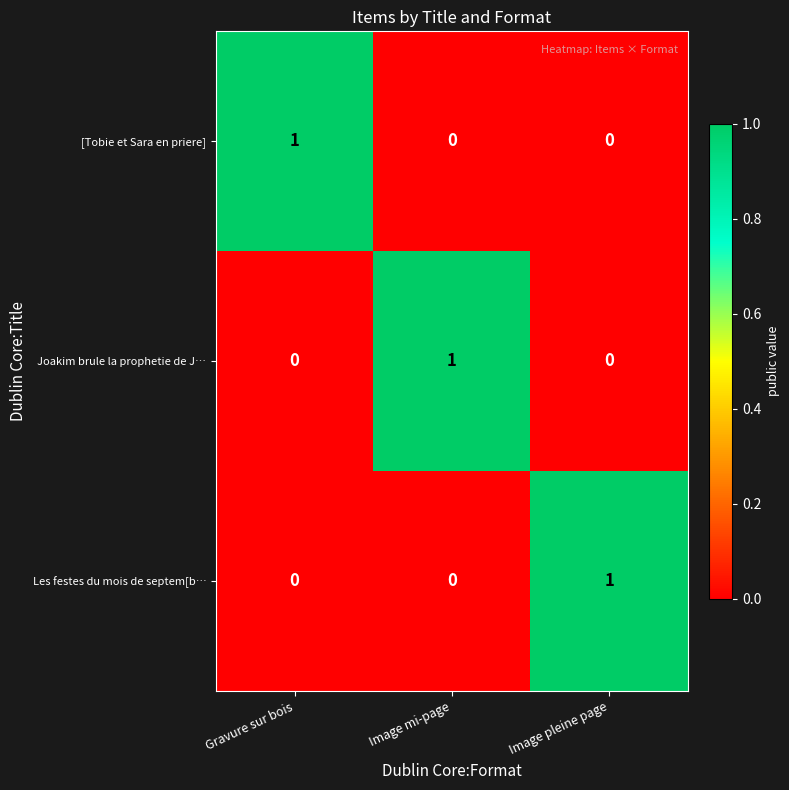

Is the value of Joakim brule la prophetie de J… at Image mi-page greater than the value of [Tobie et Sara en priere] at Image mi-page?

Yes